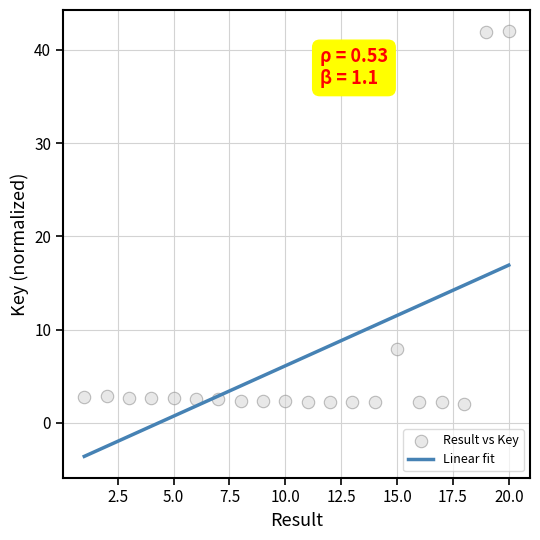

What Y value in the scatter plot is closest to 22?

7.9